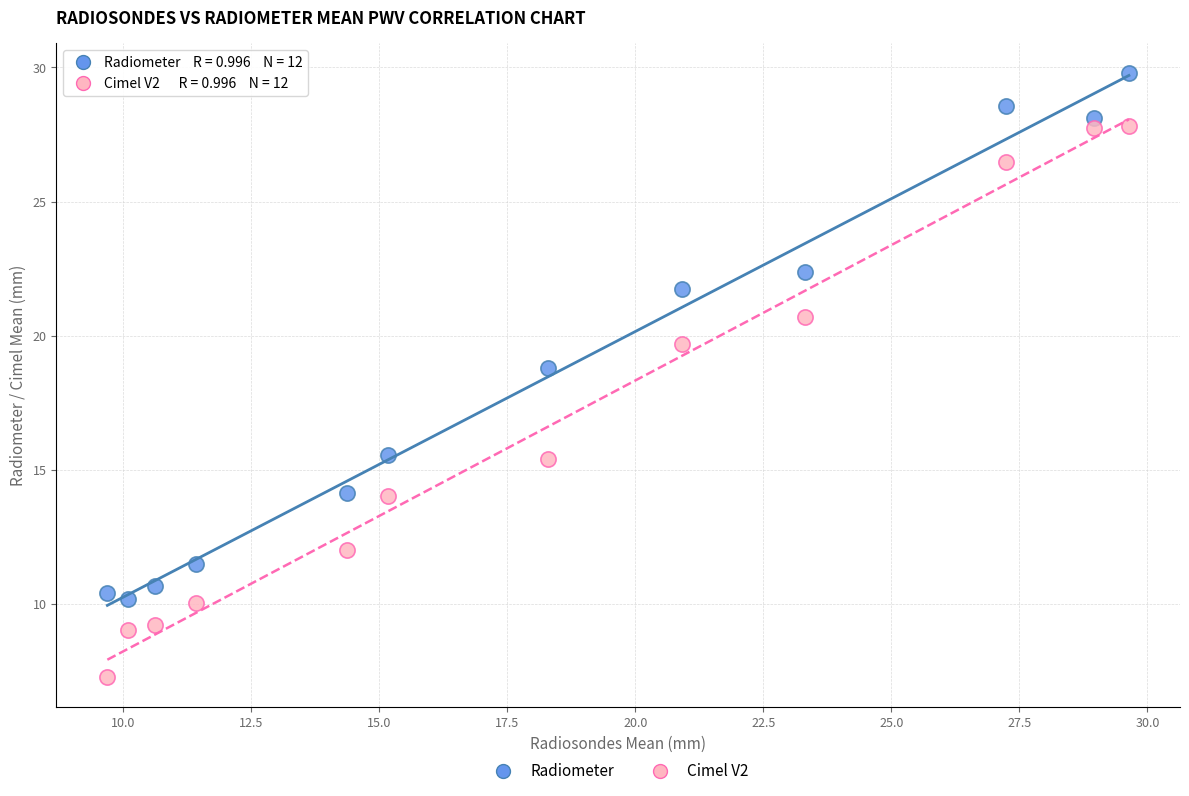

Across all series, what Y value is closest to 18?

18.8